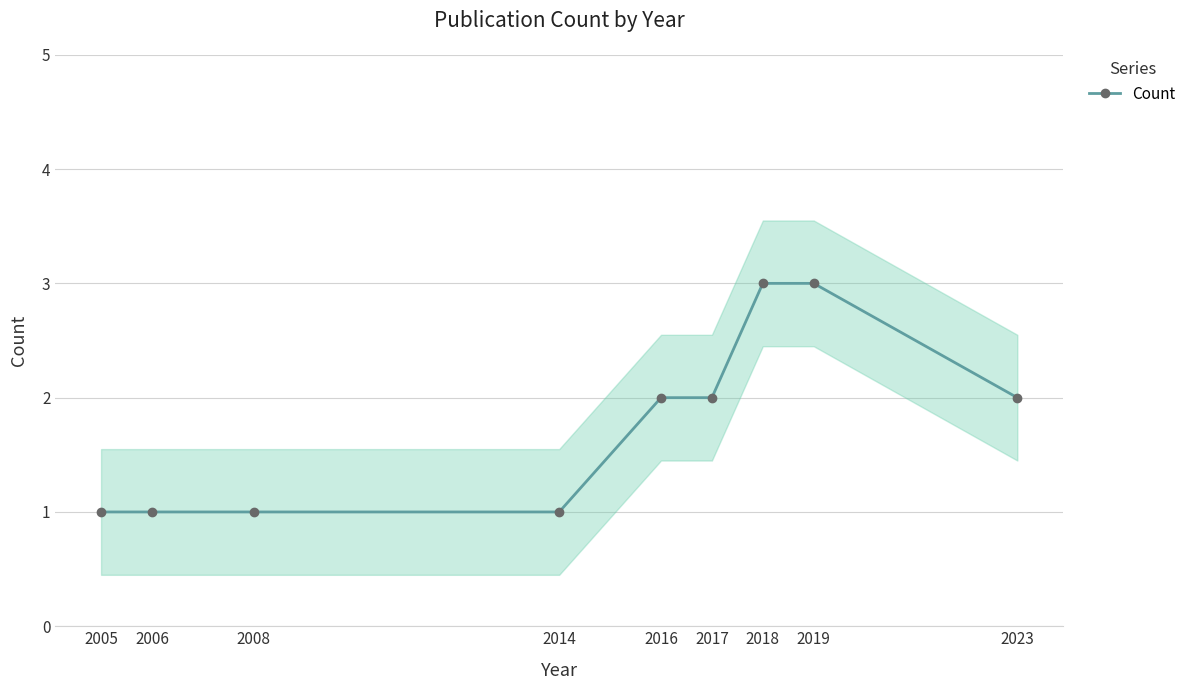

What is the value of the 5th point from the left?

2